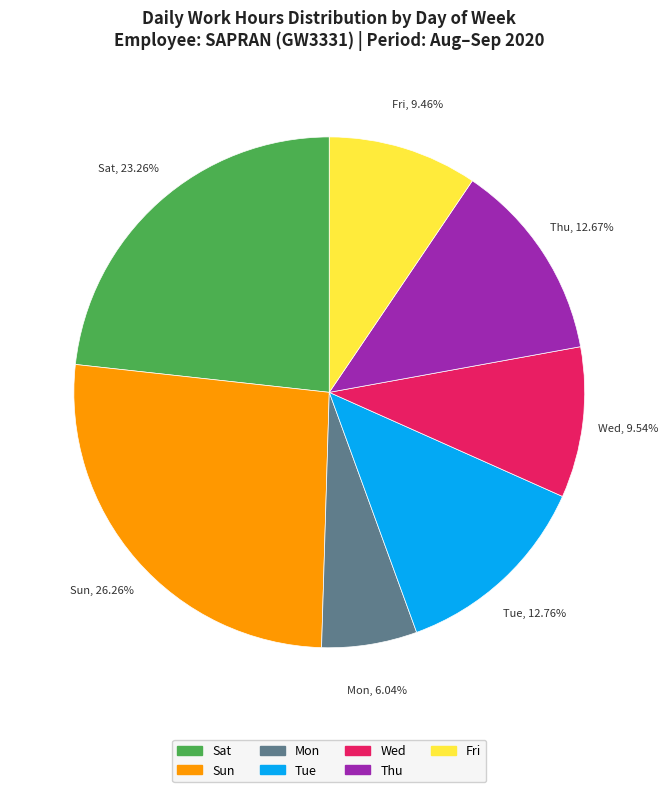

Is there any slice that represents more than half of the pie?

No